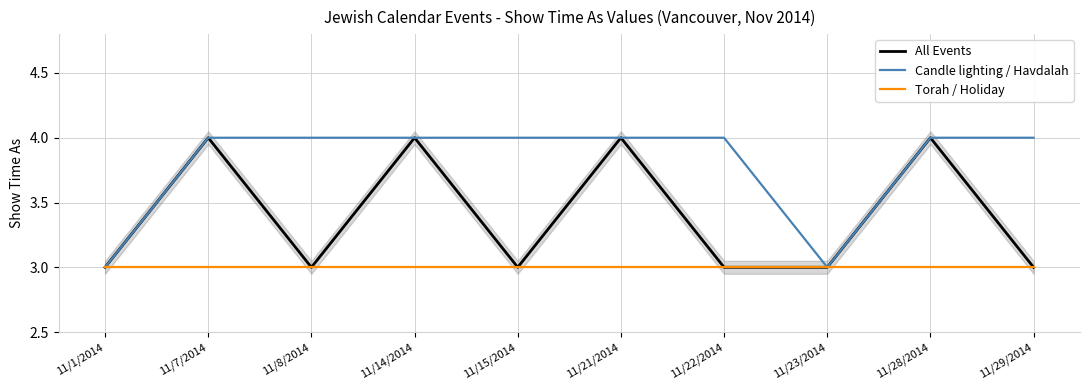

Reading left to right, extract all data points from this chart.

All Events: 11/1/2014=3	11/7/2014=4	11/8/2014=3	11/14/2014=4	11/15/2014=3	11/21/2014=4	11/22/2014=3	11/23/2014=3	11/28/2014=4	11/29/2014=3
Candle lighting / Havdalah: 11/1/2014=3	11/7/2014=4	11/8/2014=4	11/14/2014=4	11/15/2014=4	11/21/2014=4	11/22/2014=4	11/23/2014=3	11/28/2014=4	11/29/2014=4
Torah / Holiday: 11/1/2014=3	11/7/2014=3	11/8/2014=3	11/14/2014=3	11/15/2014=3	11/21/2014=3	11/22/2014=3	11/23/2014=3	11/28/2014=3	11/29/2014=3